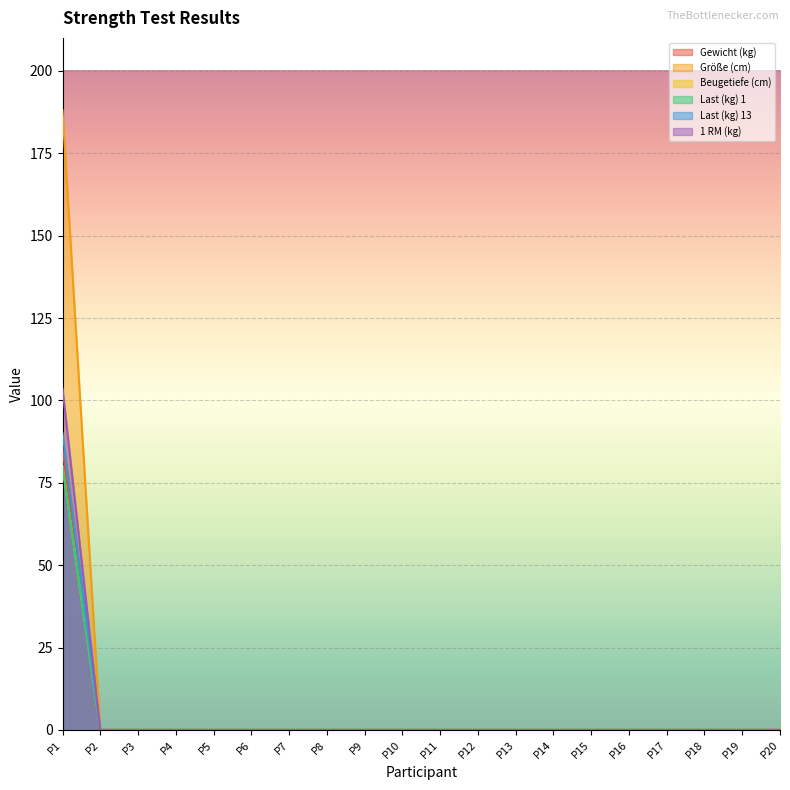

True or false: Beugetiefe (cm) has more than 2 interior local peaks.

False